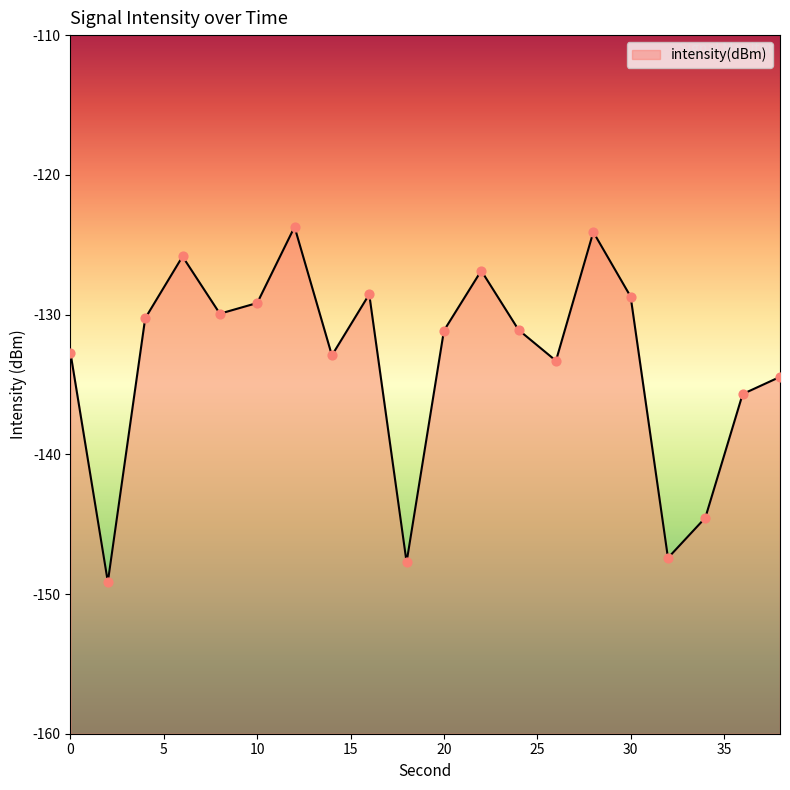

Which has a higher value, 14 or 2?

14